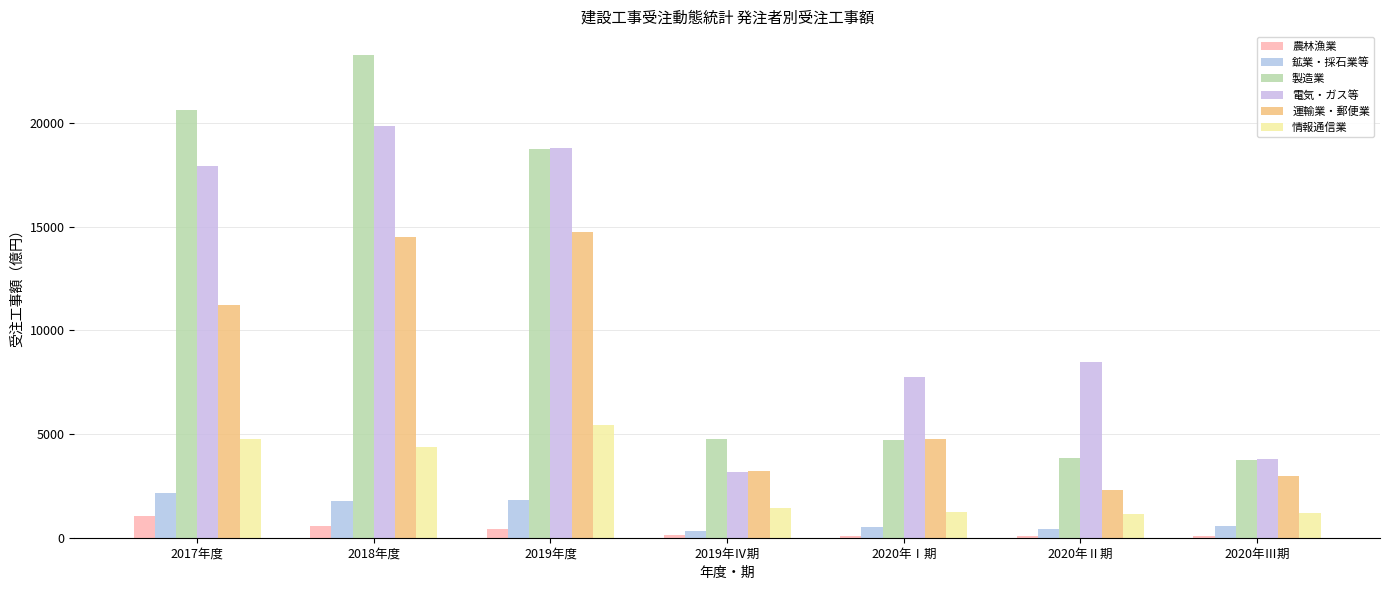

Is it true that 電気・ガス等 equals 17919.2 at 2017年度?

True